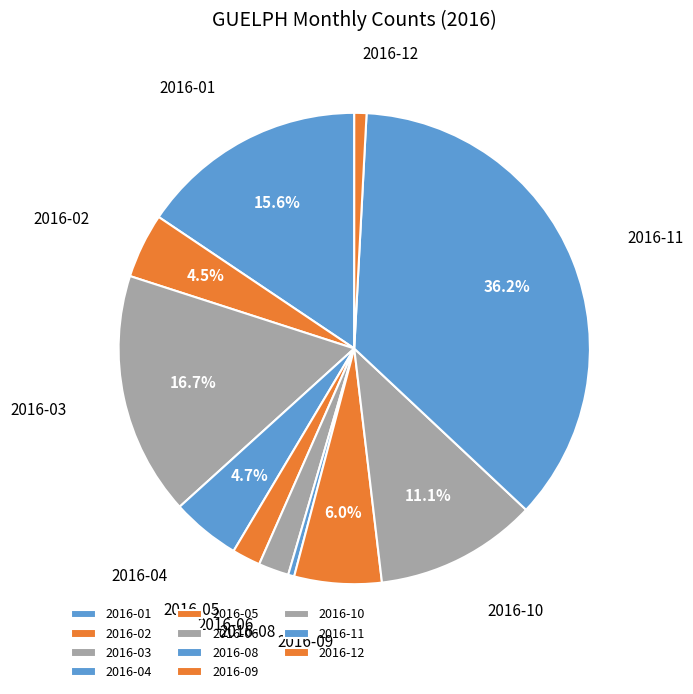

What percentage is NOT represented by 2016-03?

83.3%